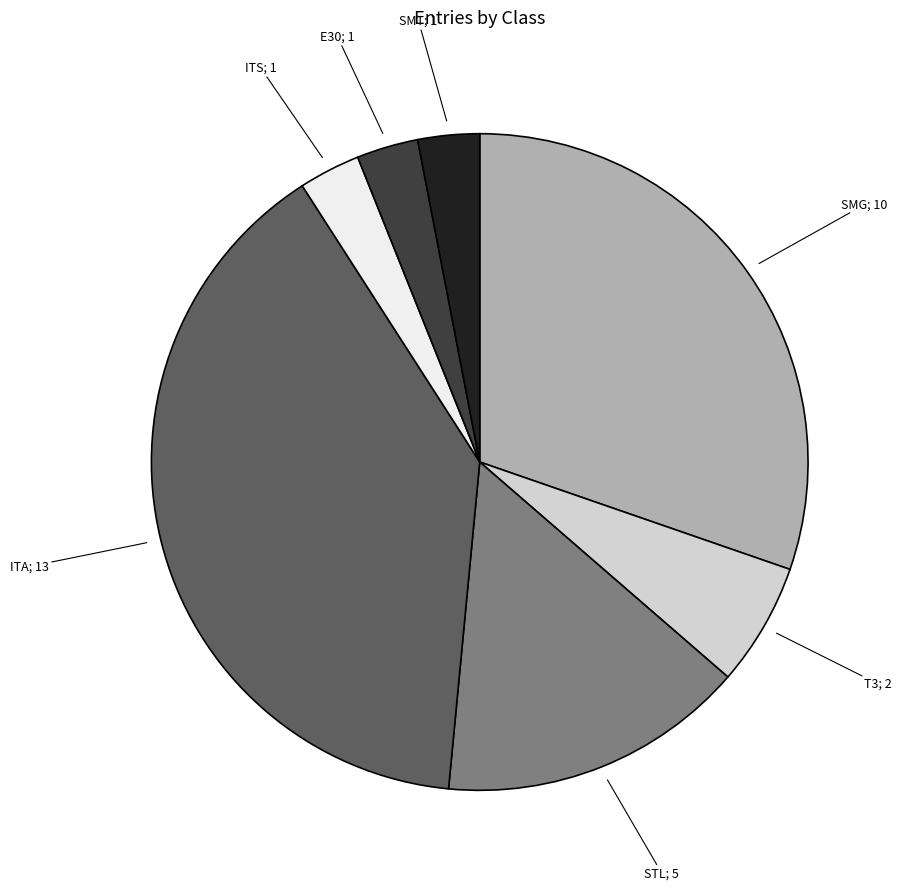

Does any single category account for the majority?

No